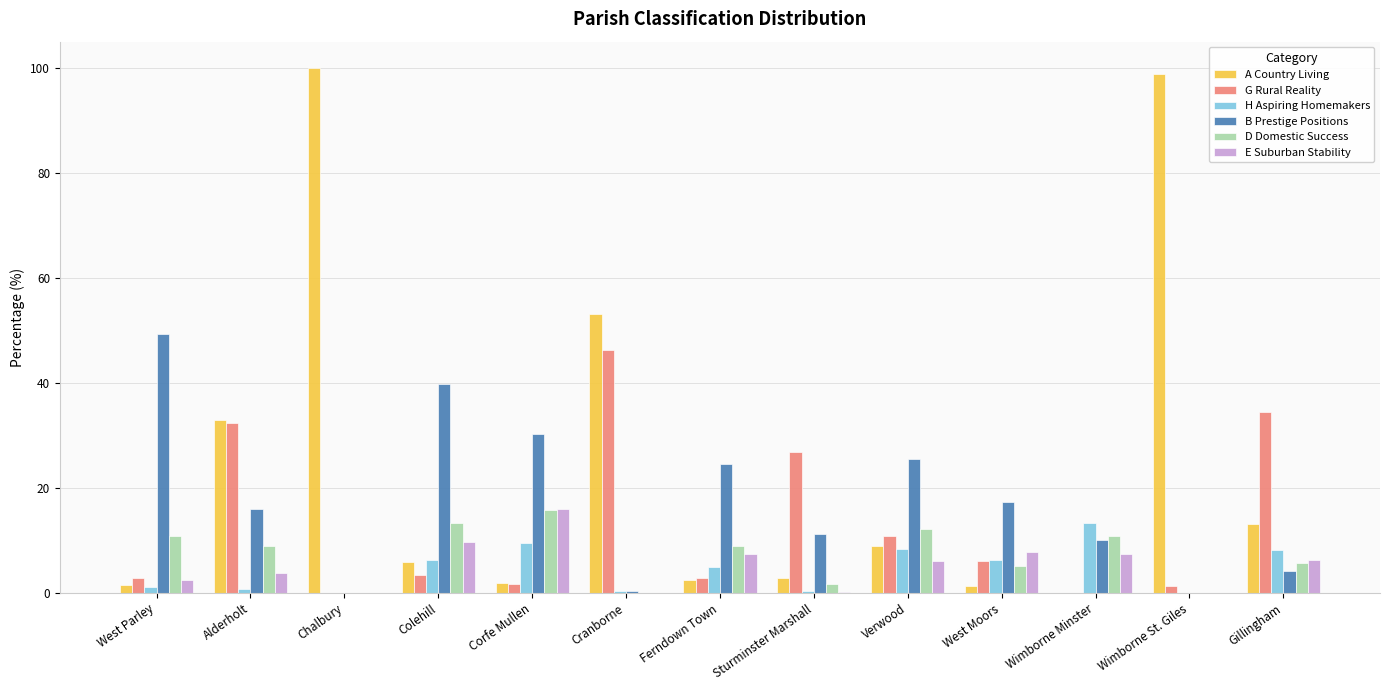

Which series has the largest total across all categories?

A Country Living